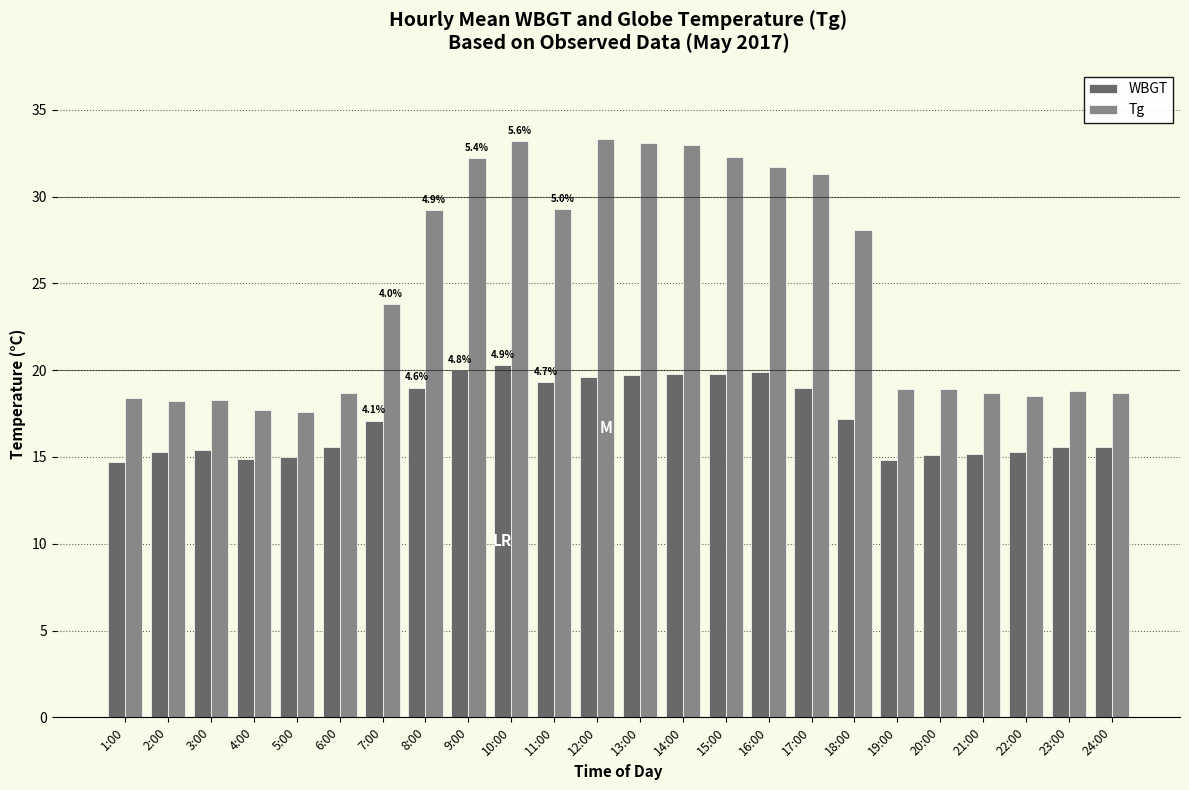

What is the sum of all Tg values?

591.9